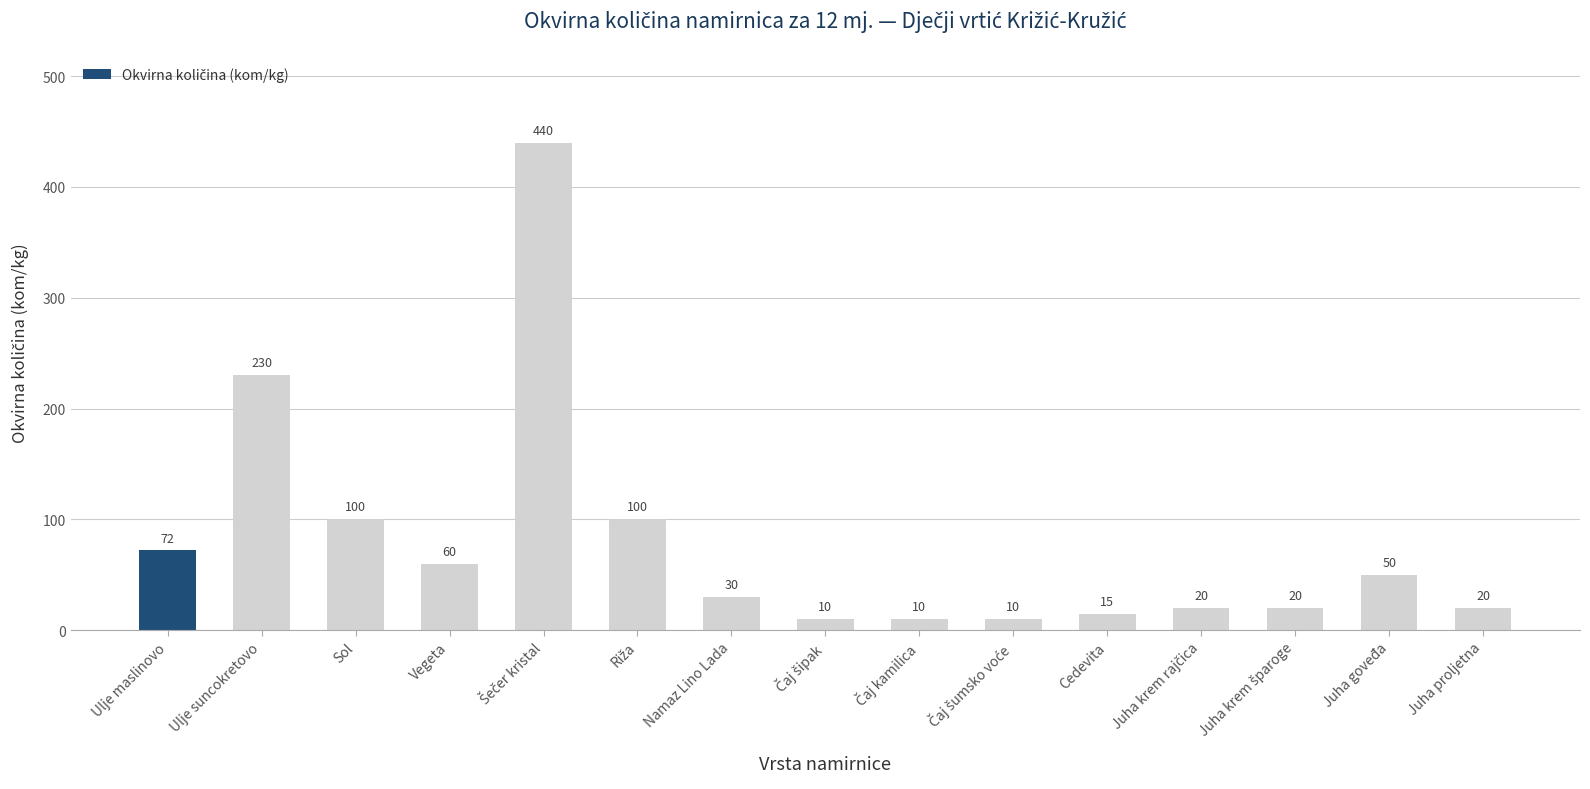

What is the difference between the maximum and second lowest values?

430